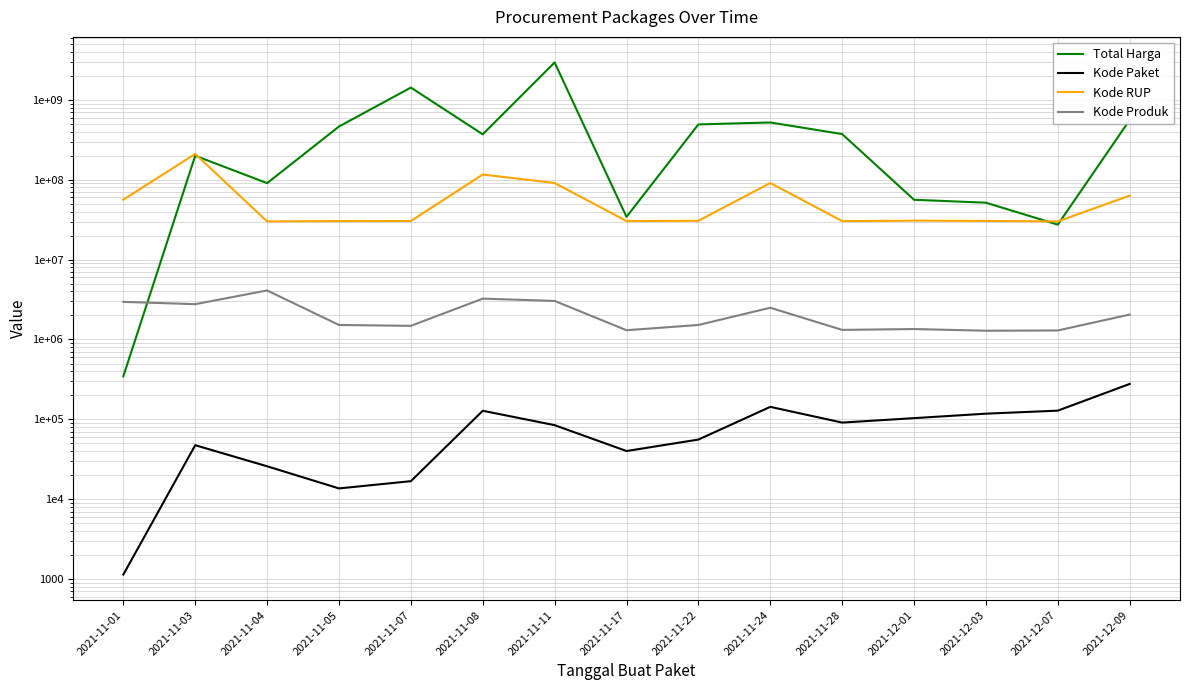

Reading left to right, extract all data points from this chart.

Total Harga: 345987	199905270	90672075	464002100	1425867900	370537800	2938963240	34292000	493000000	521459200	373404000	56152800	51601000	27412000	559971000
Kode Paket: 1139	47449	25845	13652	16823	128092	84588	40112	55826	143347	91101	103541	117783	128516	277693
Kode RUP: 56342258	210543726	30089034	30372232	30428912	116310526	91016657	30416731	30636058	91011631	30363247	30745112	30527421	30089034	63175059
Kode Produk: 2957631	2768204	4109967	1519264	1481562	3246985	3037900	1305852	1519260	2496514	1318333	1350905	1286873	1297110	2051250